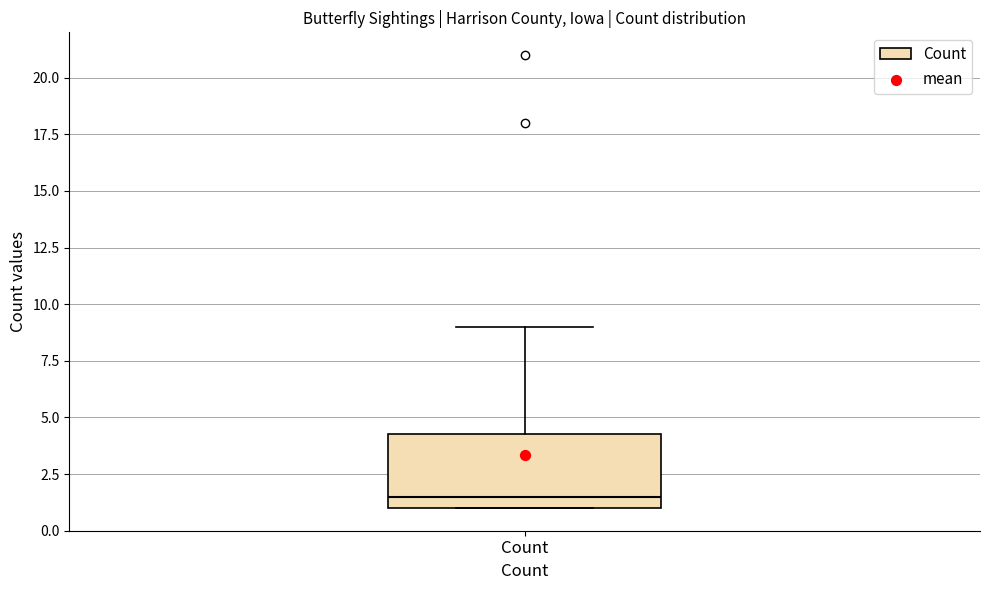

Read this box plot against the y-axis: the position of the median line, the range covered by the box, and the ends of both whiskers. The values are not printed on the chart, so give them approximately, as read against the axis.

median 1.5, box 1.0 to 4.5, whiskers 1.0 to 9.0